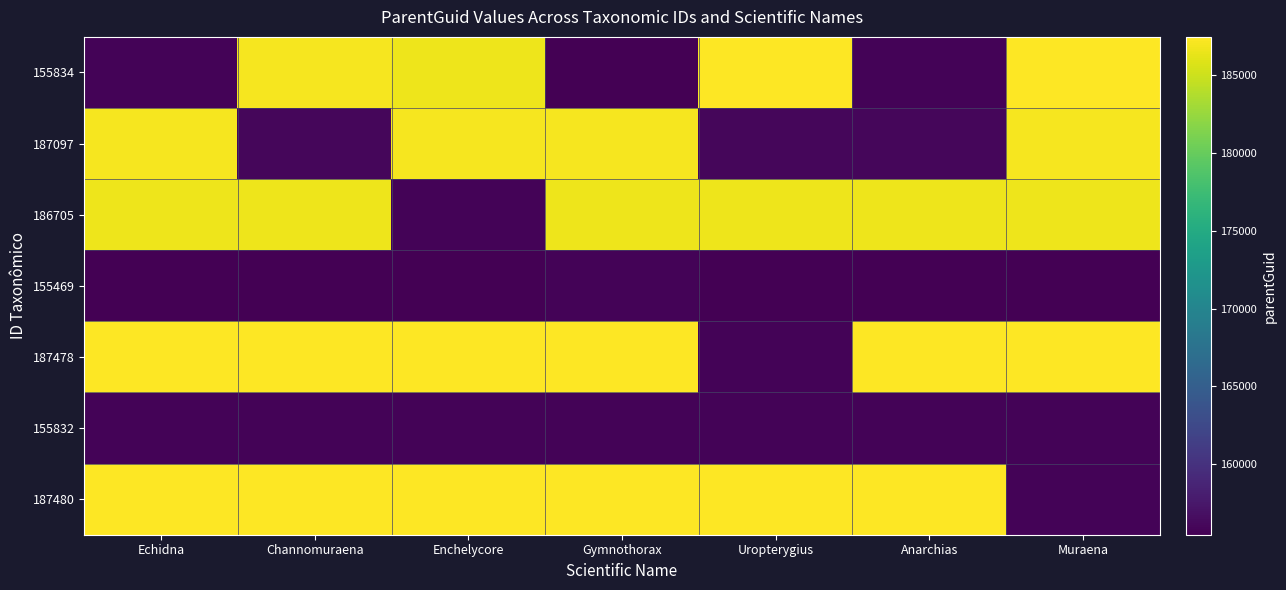

Reading left to right, what are all the values shown in this chart?

155834: Echidna=155834	Channomuraena=187097	Enchelycore=186705	Gymnothorax=155469	Uropterygius=187478	Anarchias=155832	Muraena=187480
187097: Echidna=187034	Channomuraena=156068	Enchelycore=187034	Gymnothorax=187034	Uropterygius=156068	Anarchias=156068	Muraena=187034
186705: Echidna=186705	Channomuraena=186705	Enchelycore=155834	Gymnothorax=186705	Uropterygius=186705	Anarchias=186705	Muraena=186705
155469: Echidna=155469	Channomuraena=155469	Enchelycore=155469	Gymnothorax=155834	Uropterygius=155469	Anarchias=155469	Muraena=155469
187478: Echidna=187478	Channomuraena=187478	Enchelycore=187478	Gymnothorax=187478	Uropterygius=155834	Anarchias=187478	Muraena=187478
155832: Echidna=155832	Channomuraena=155832	Enchelycore=155832	Gymnothorax=155832	Uropterygius=155832	Anarchias=155834	Muraena=155832
187480: Echidna=187480	Channomuraena=187480	Enchelycore=187480	Gymnothorax=187480	Uropterygius=187480	Anarchias=187480	Muraena=155834